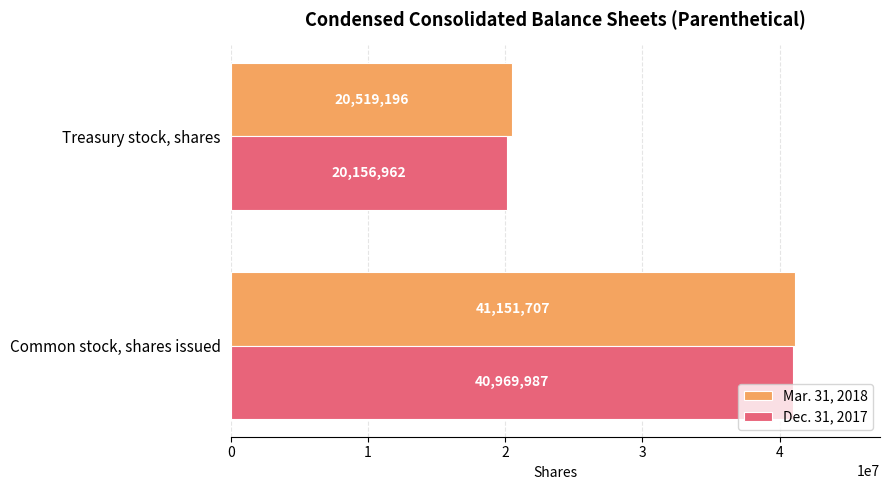

What is the sum of all Mar. 31, 2018 values?

61670903